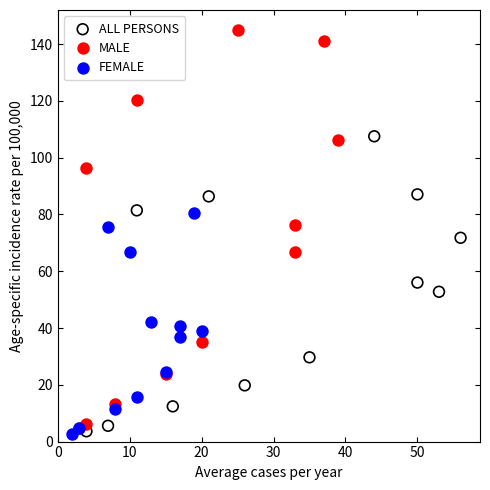

Which series reaches the maximum Y coordinate?

MALE